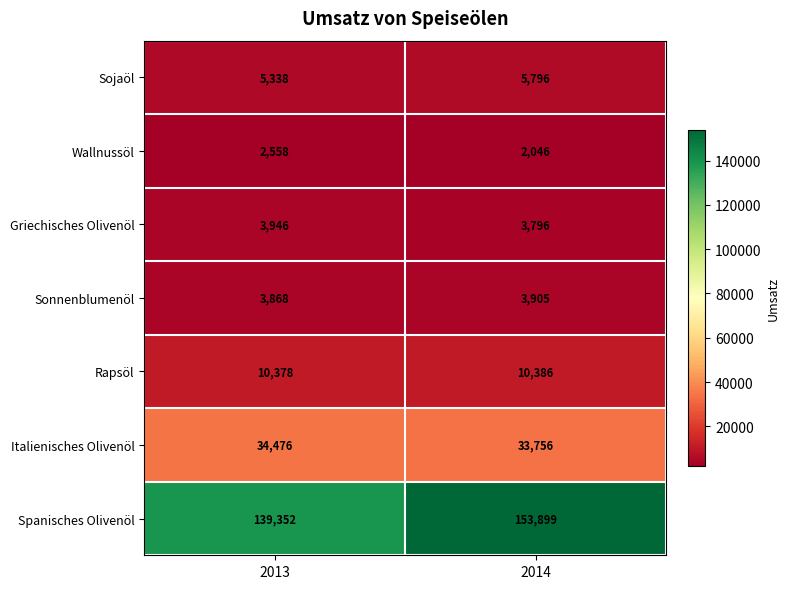

At which label does Wallnussöl reach its minimum?

2014